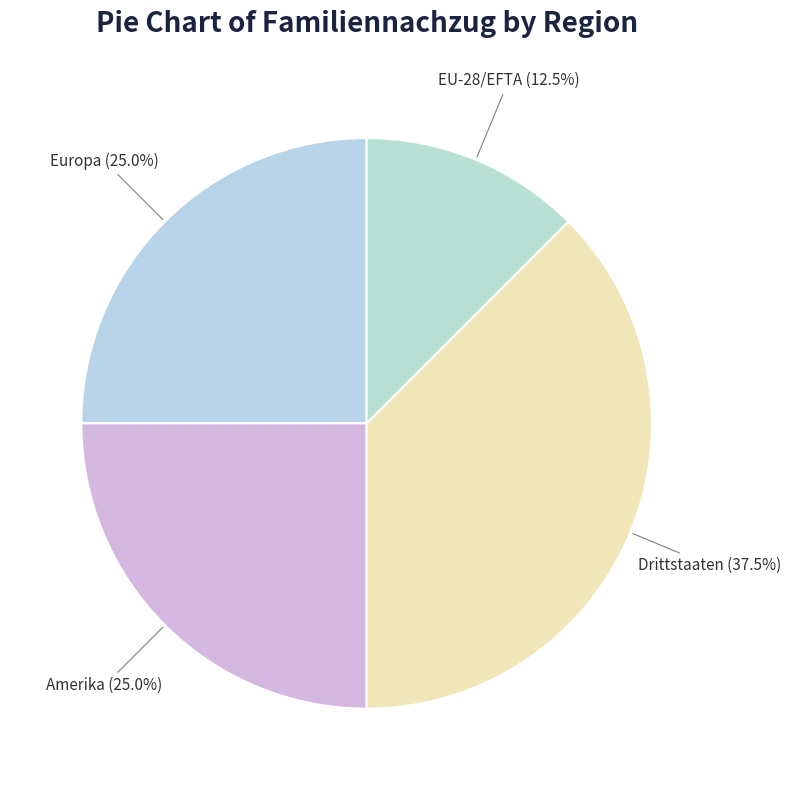

What is the ratio of the value at Europa to the value at EU-28/EFTA?

2.0